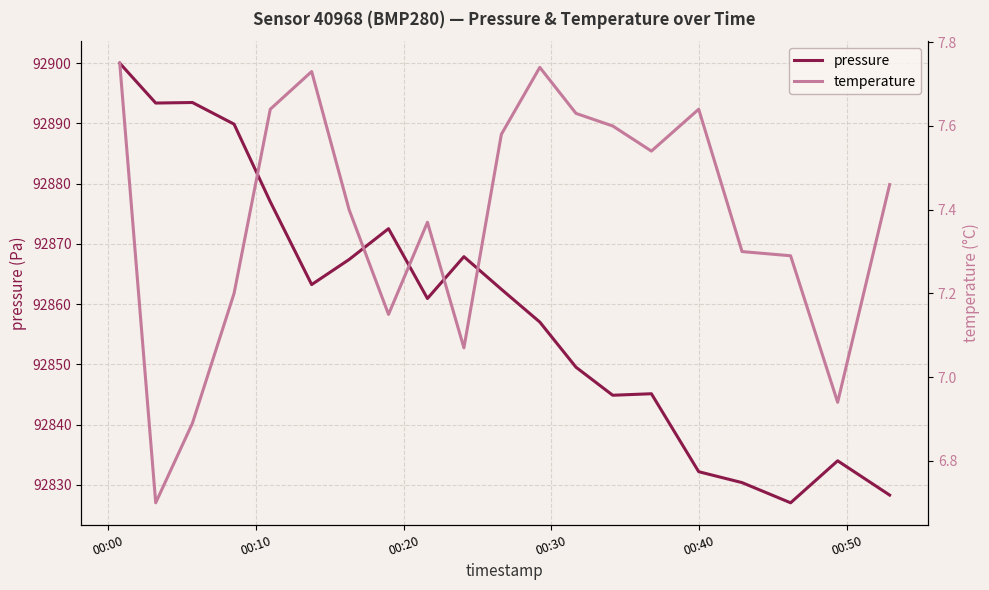

How many interior local valleys does the temperature series have?

5